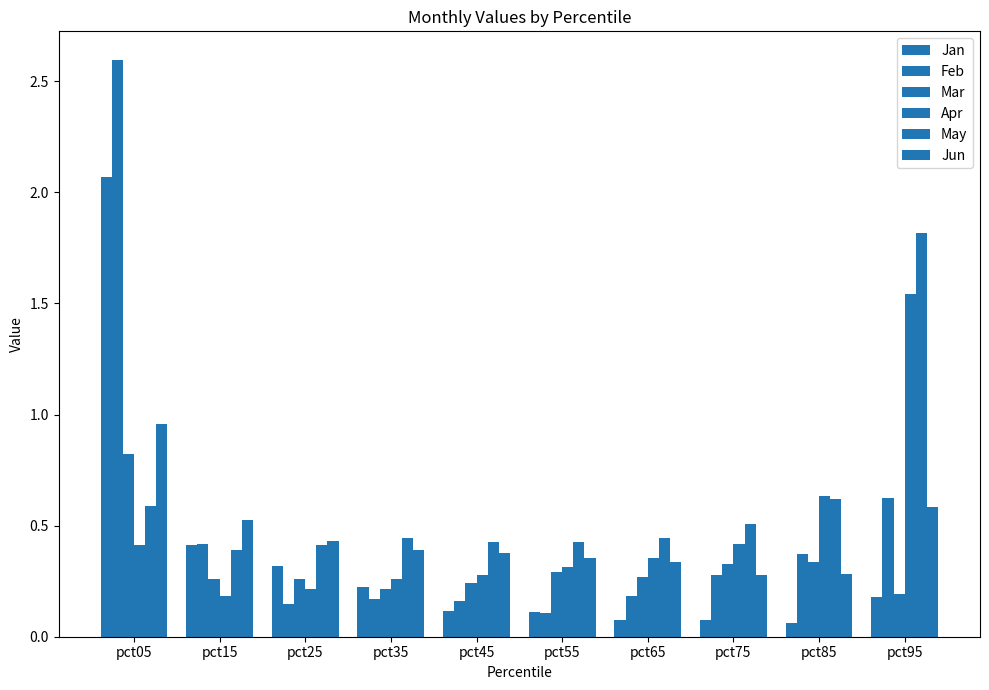

Where is Feb nearest to the value 1?

pct95